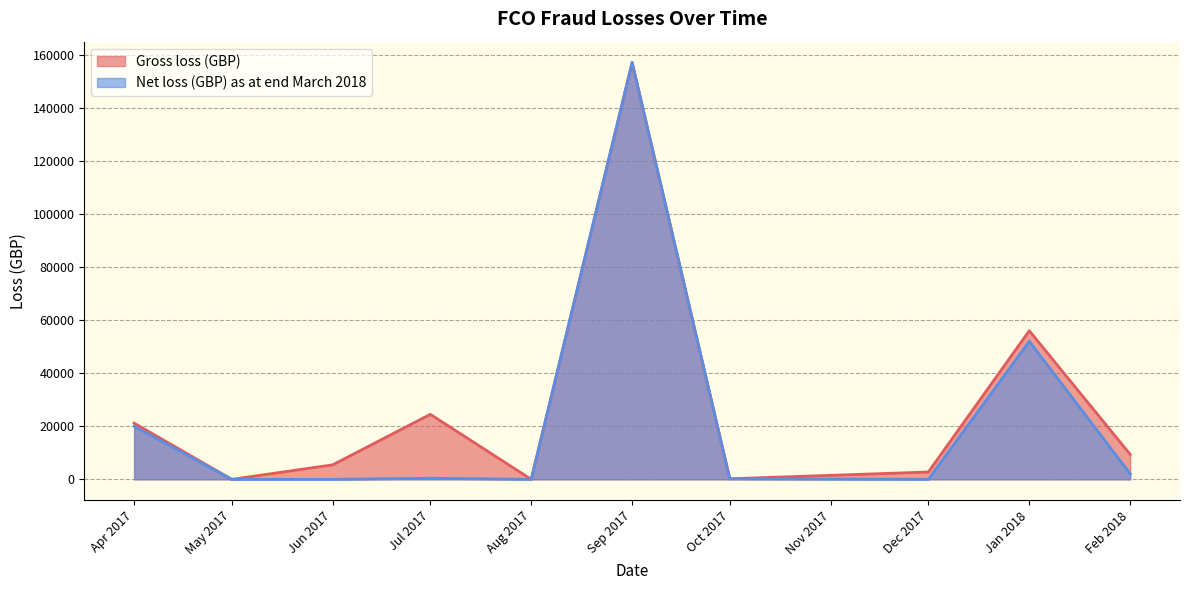

Which series has the widest spread of values?

Gross loss (GBP)